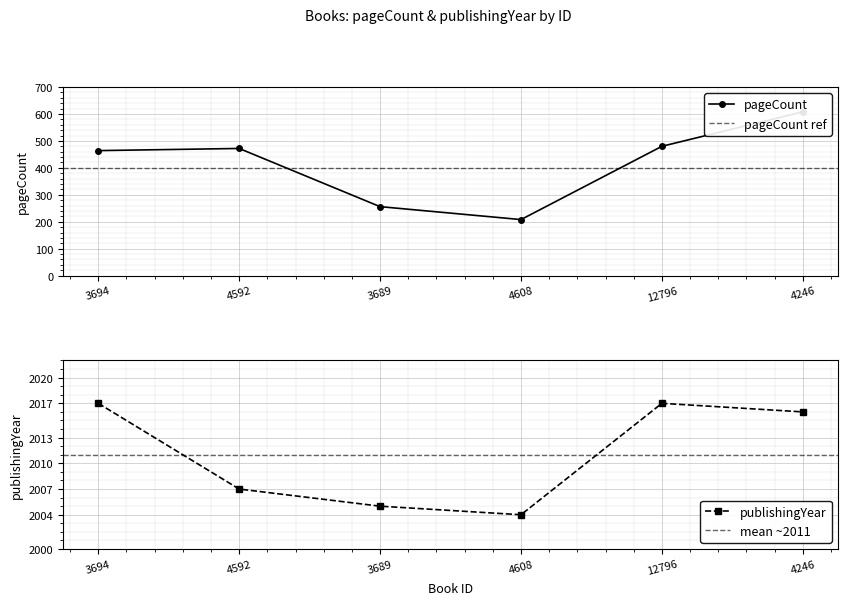

What is the difference between the second highest and second lowest values in the publishingYear series?

12